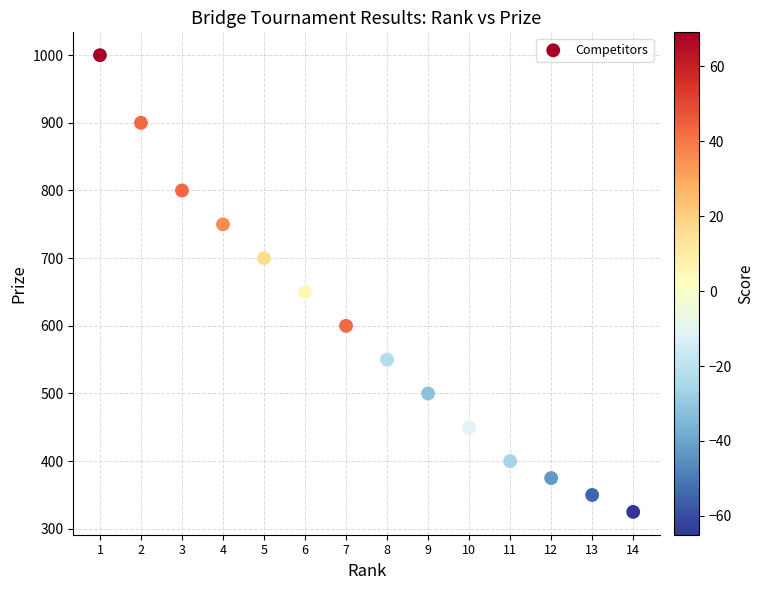

What is the range of Y values (max minus min)?

675